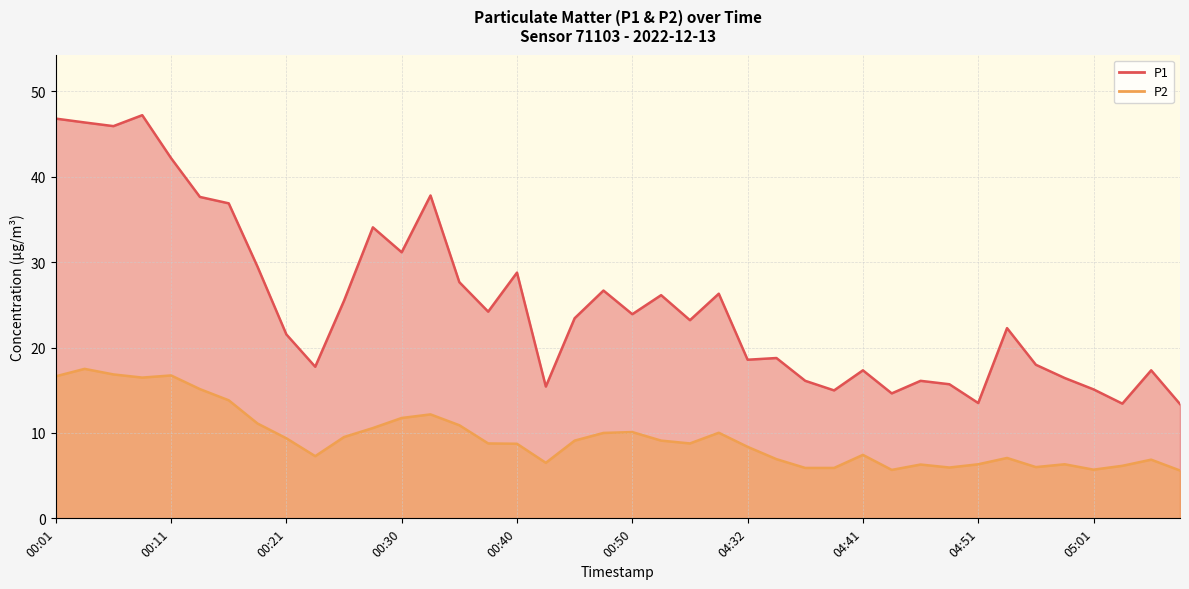

How many lines are shown in the chart?

2